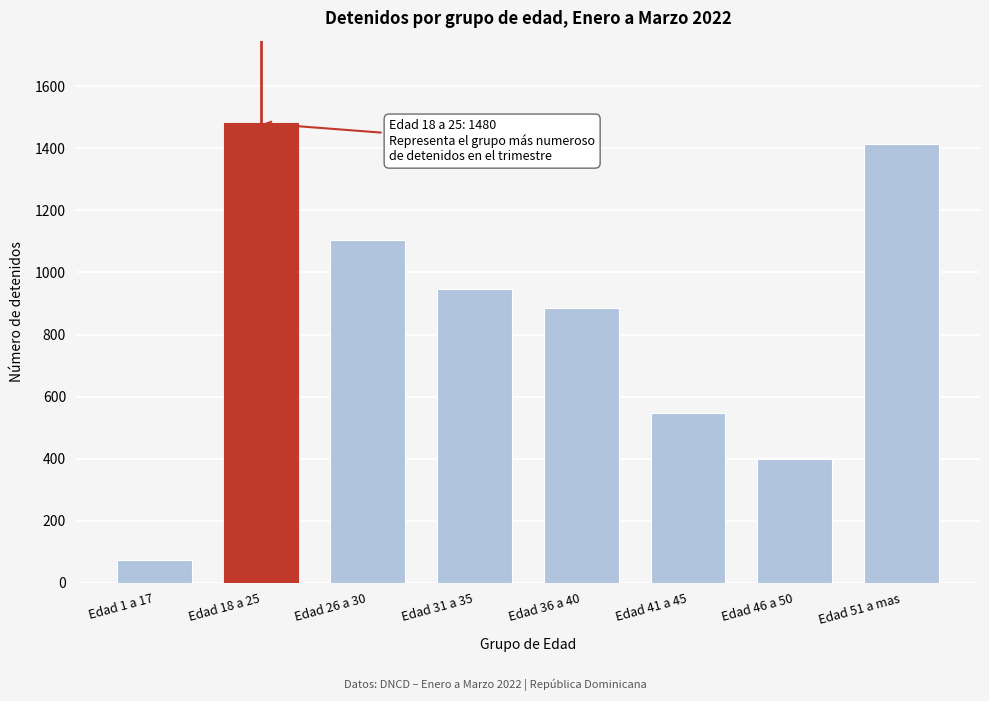

Reading right to left, what are all the values shown in this chart?

1413	399	546	884	948	1103	1480	75